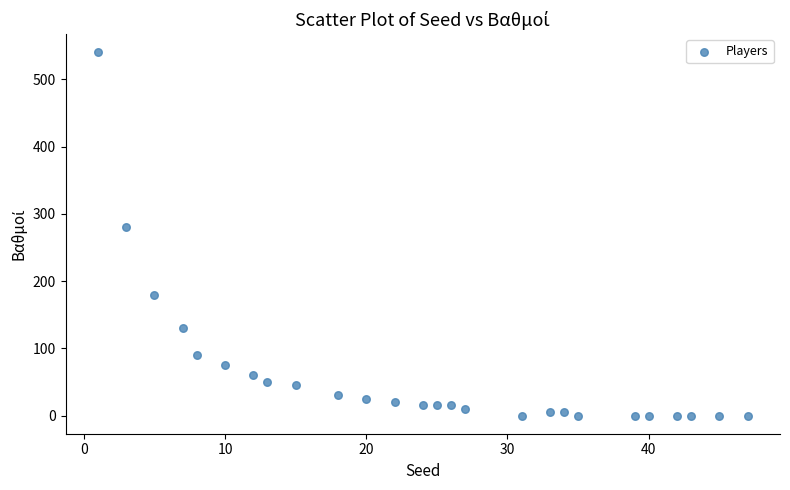

What is the range of X values (max minus min)?

46